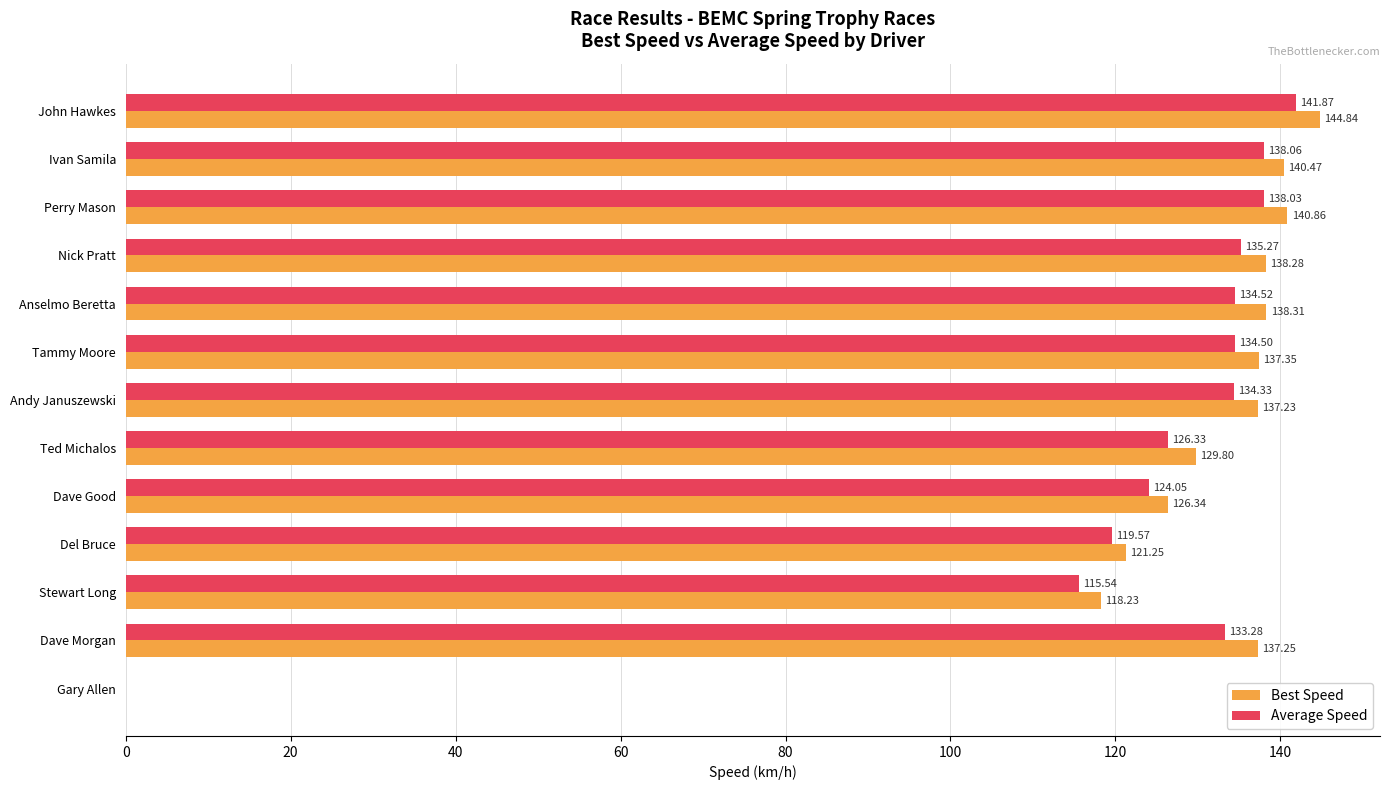

How many categories are shown in the chart?

13